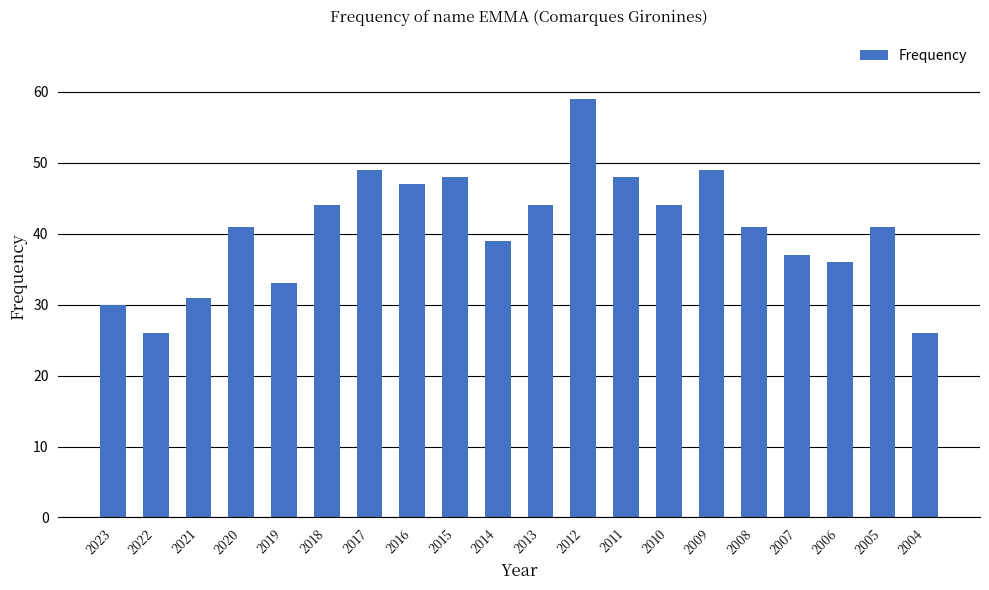

Are the bars horizontal?

No